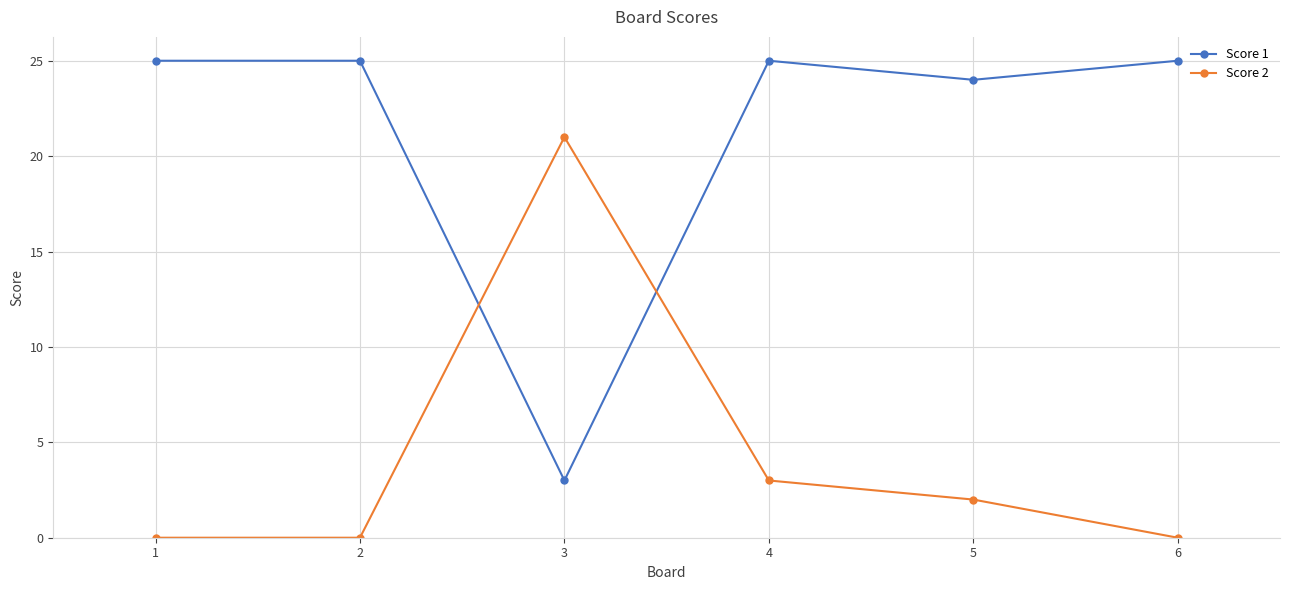

At 5, list the series in order from largest to smallest.

Score 1, Score 2